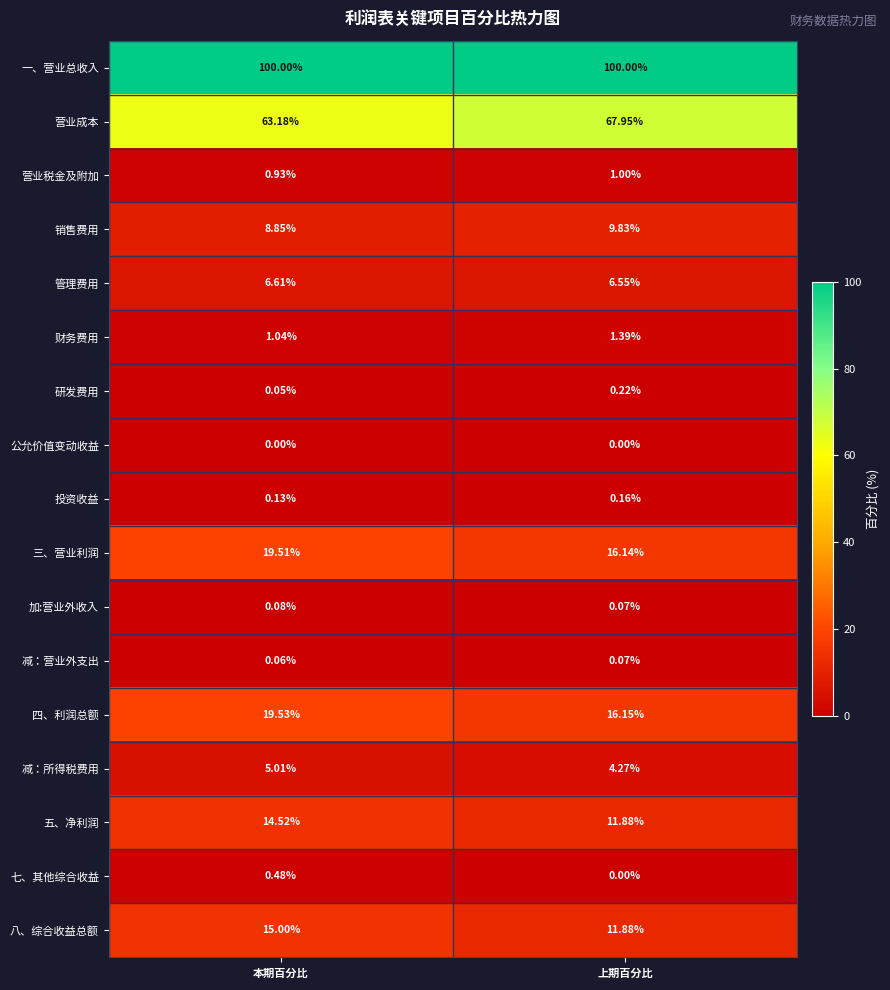

Where does the 减：所得税费用 series first go above 5?

本期百分比